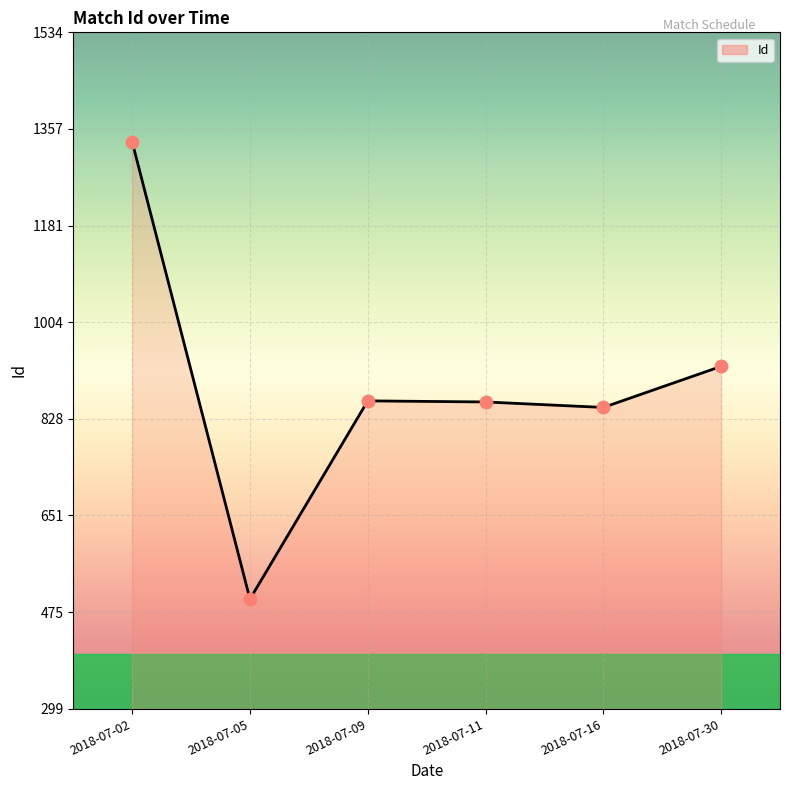

Approximately how many times larger is the value at 2018-07-02 compared to 2018-07-30?

1.4